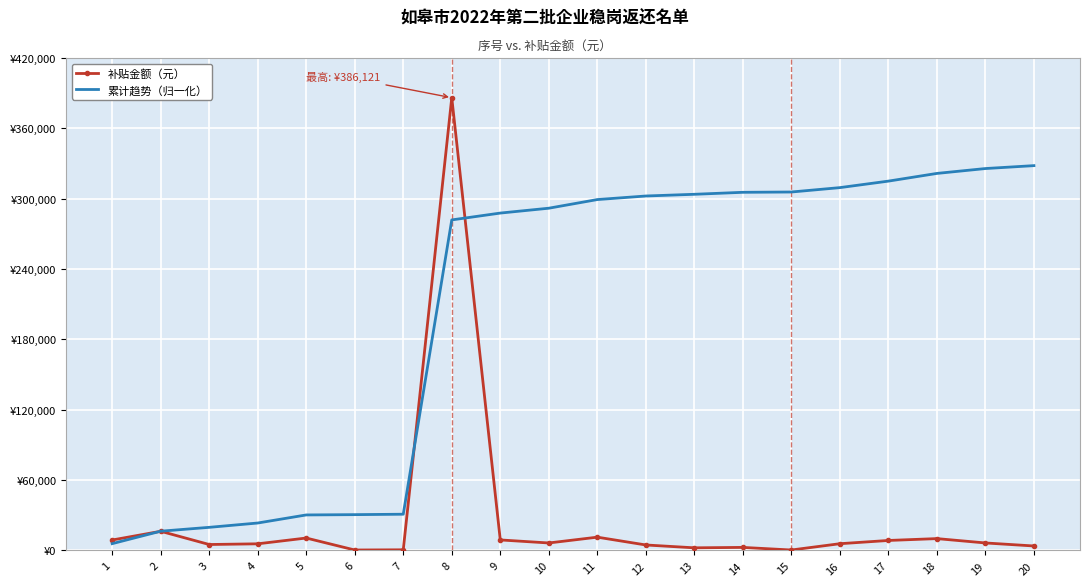

In 补贴金额（元）, how many points are higher than both neighbors (excluding endpoints)?

6